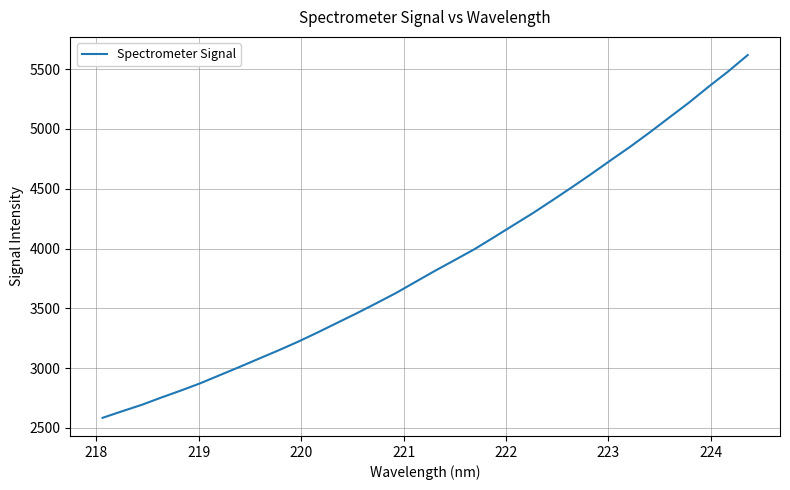

True or false: the data has more than 0 interior local peaks.

False